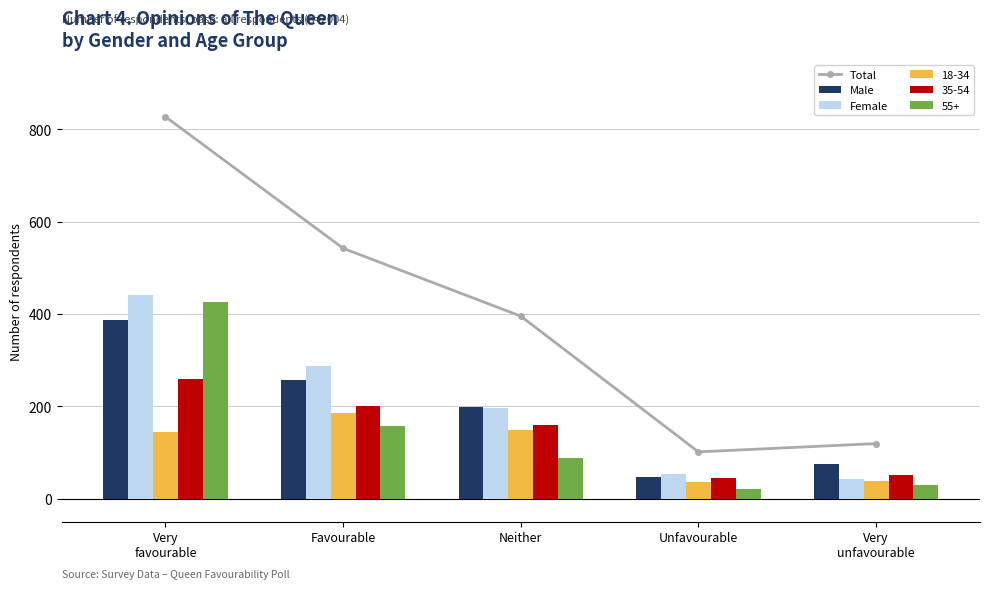

At Neither, list the series in order from largest to smallest.

Total, Male, Female